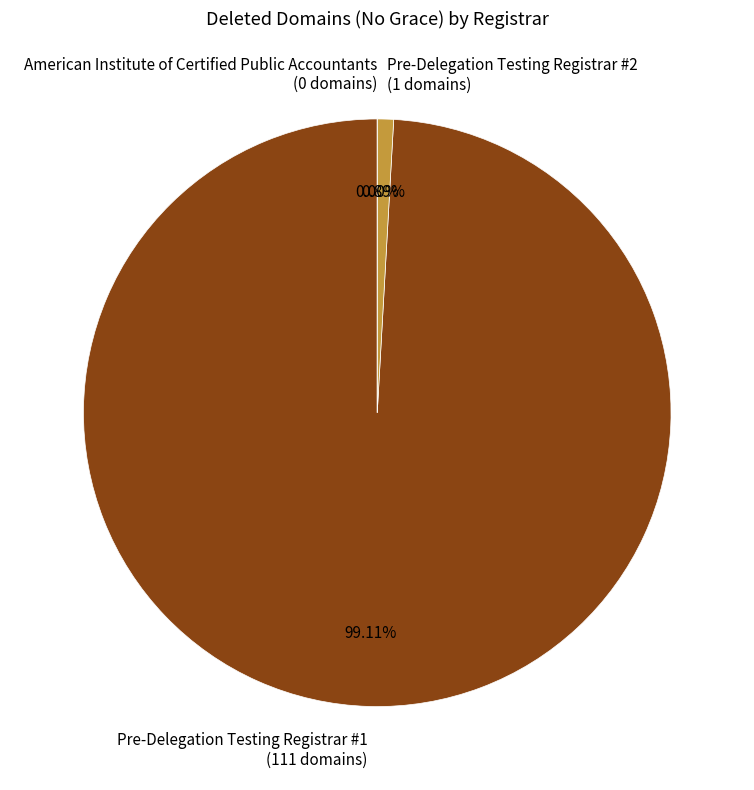

Which slice is the smallest?

American Institute of Certified Public Accountants